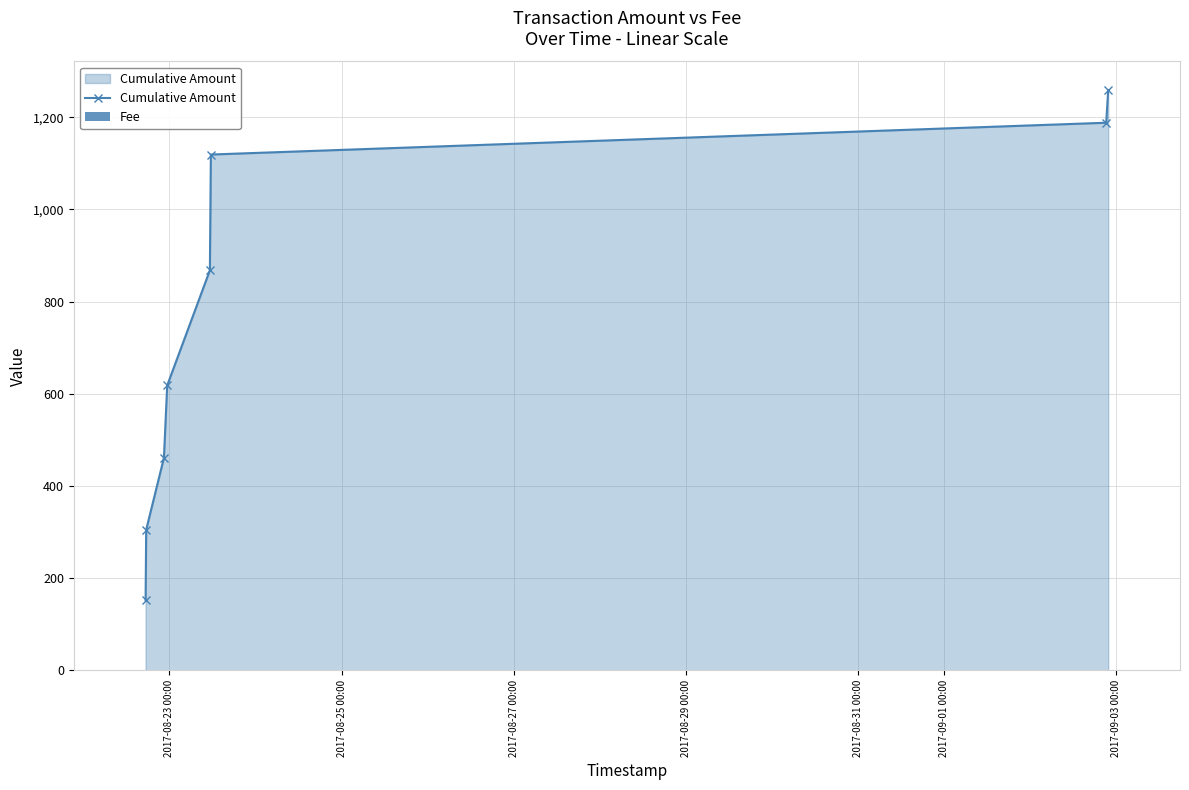

What is the value of the Cumulative Amount point at the 1st from the left?

152